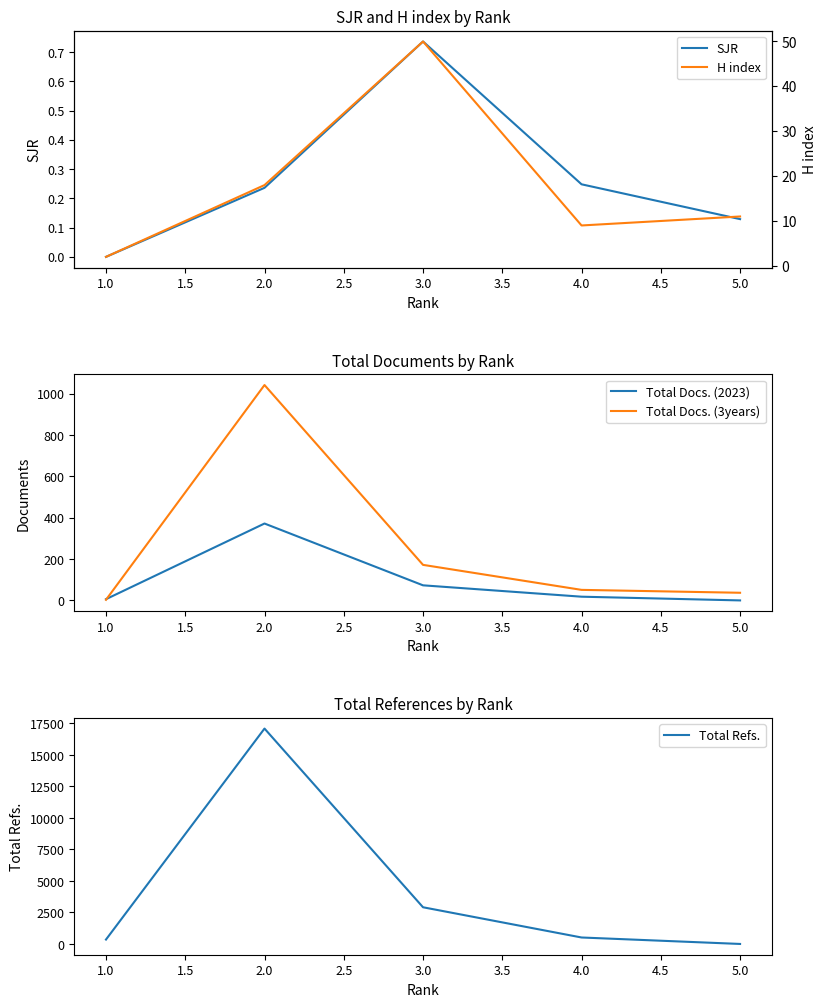

What is the highest value of the Total Docs. (3years) series?

1042